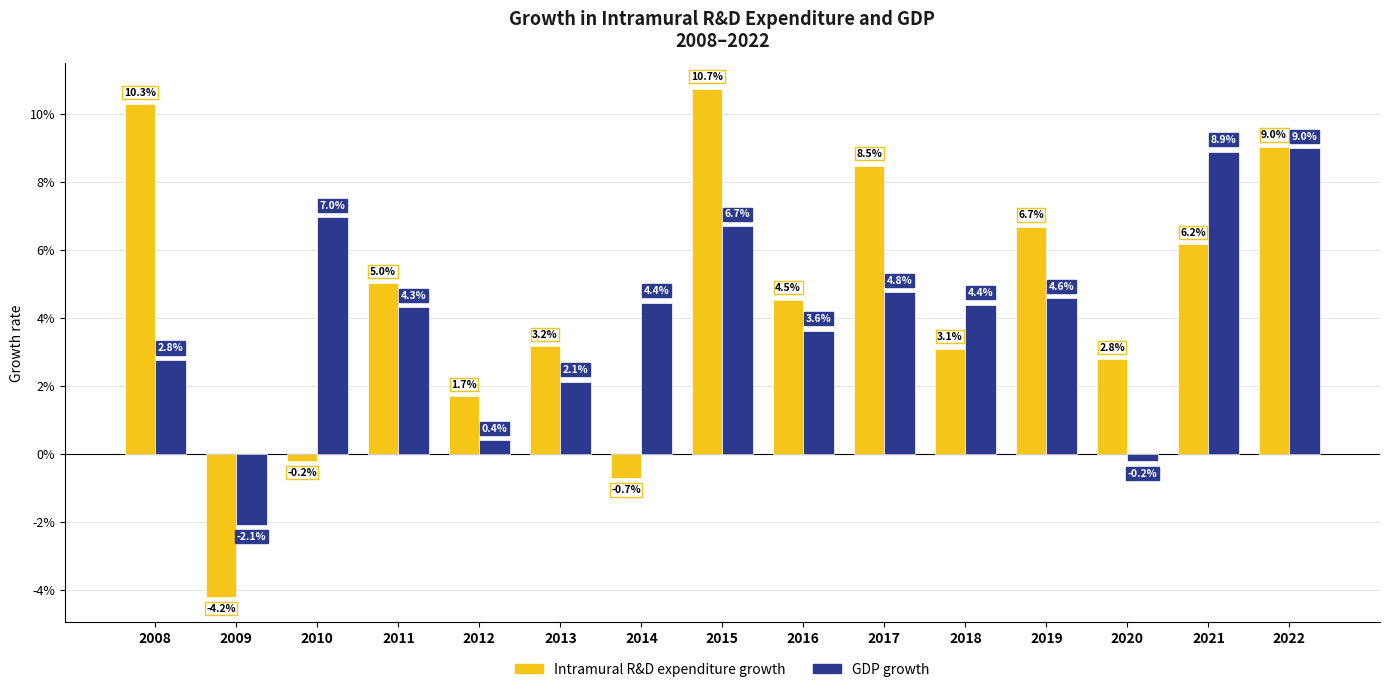

Are the bars grouped side by side (vs. stacked)?

Yes